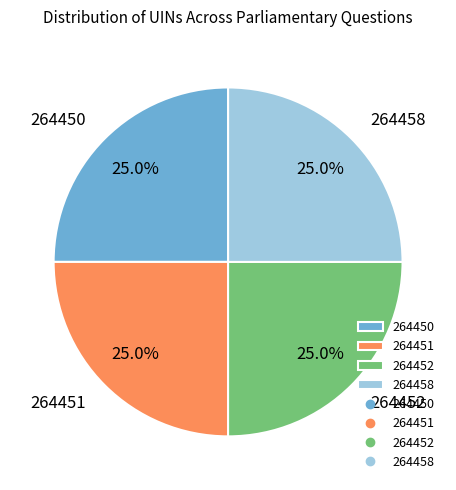

Approximately how many times larger is the value at 264451 compared to 264452?

1.0